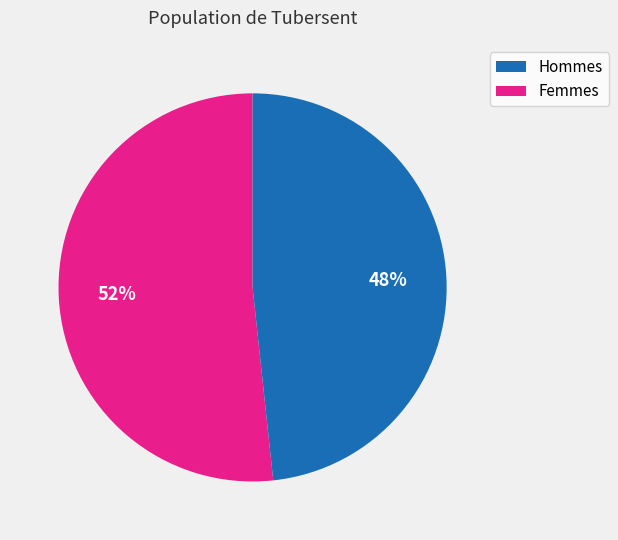

Does any single category account for the majority?

Yes